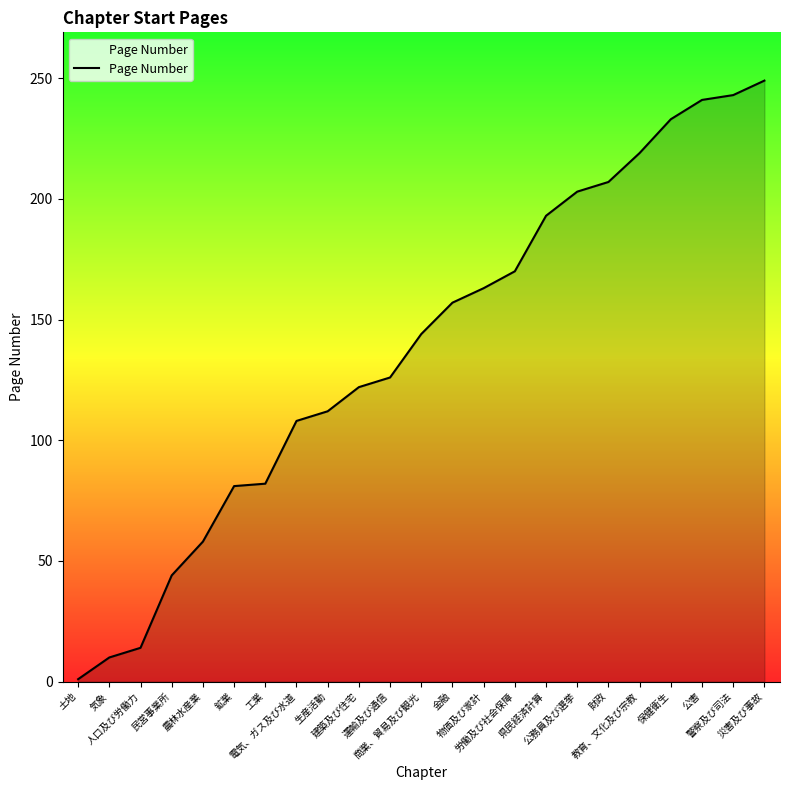

At which category does the chart reach its minimum across all series?

土地